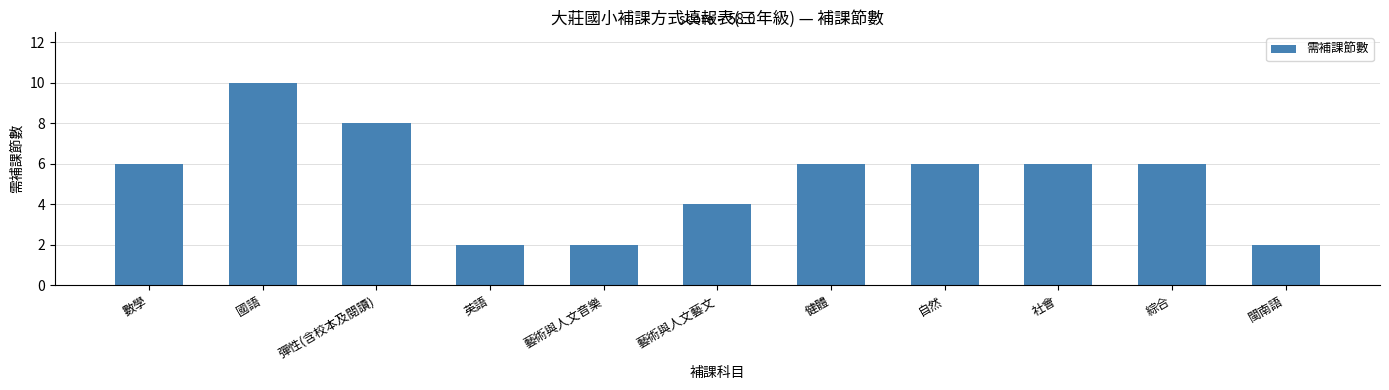

What is the smallest value displayed?

2